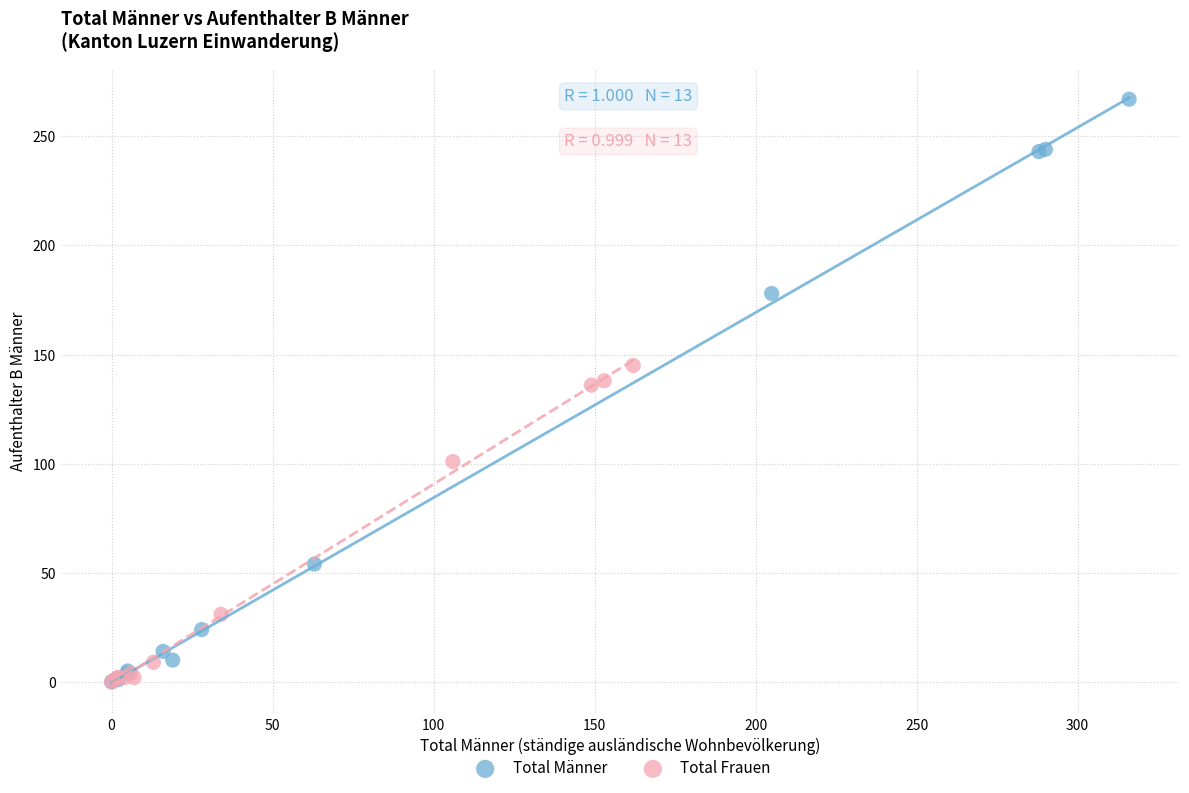

Which series reaches the maximum Y coordinate?

Total Männer